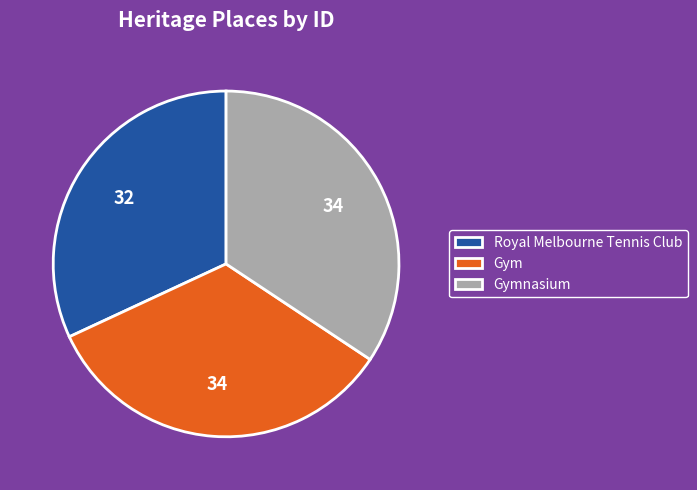

Is it true that Gymnasium is 48% of the pie?

False